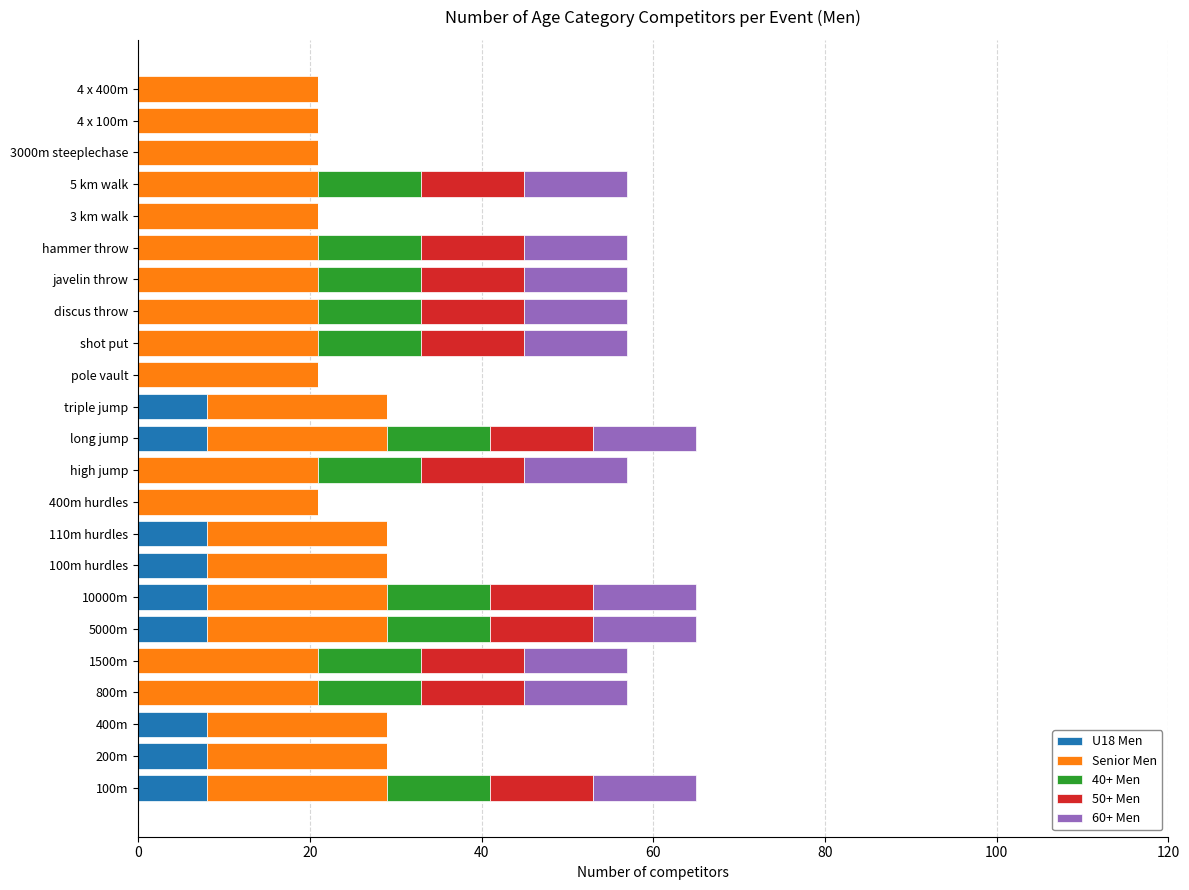

The value of U18 Men at 100m hurdles is 8. True or false?

True